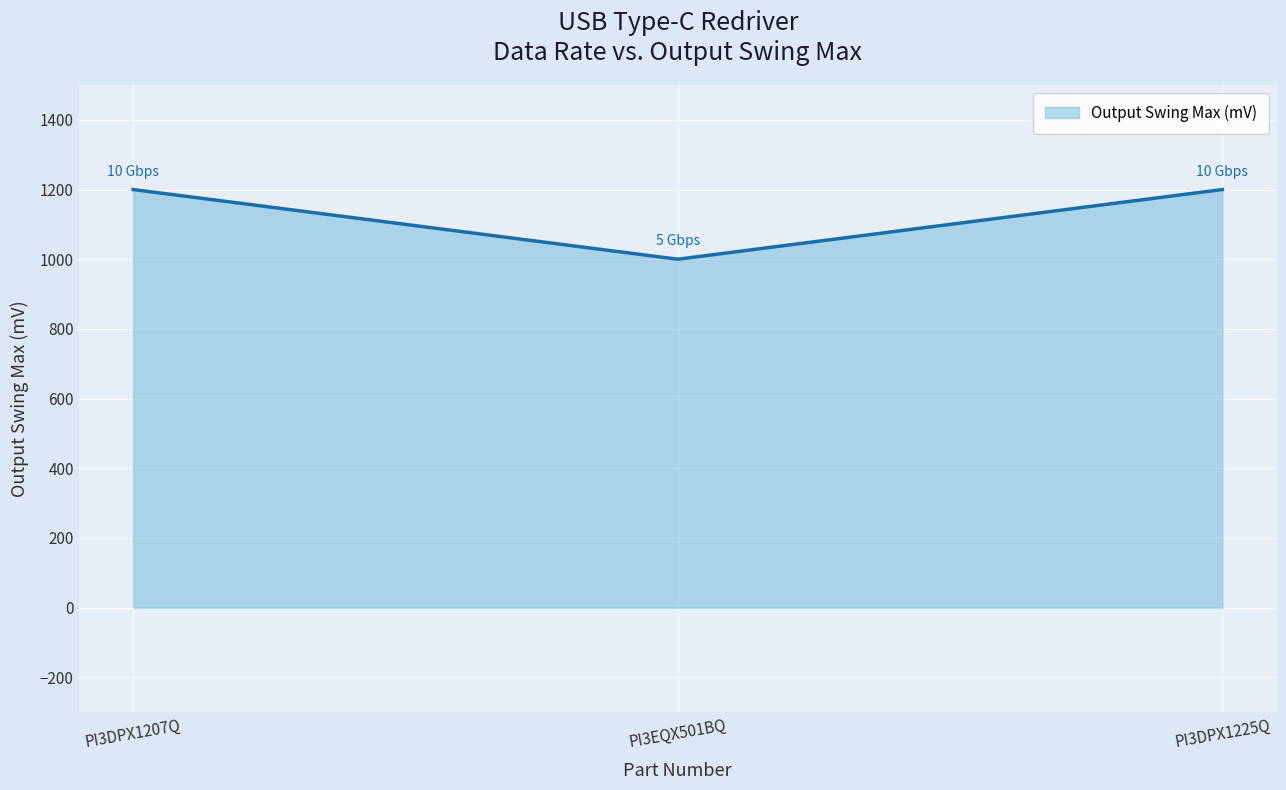

Reading left to right, list all the values displayed in this chart.

PI3DPX1207Q=1200	PI3EQX501BQ=1000	PI3DPX1225Q=1200